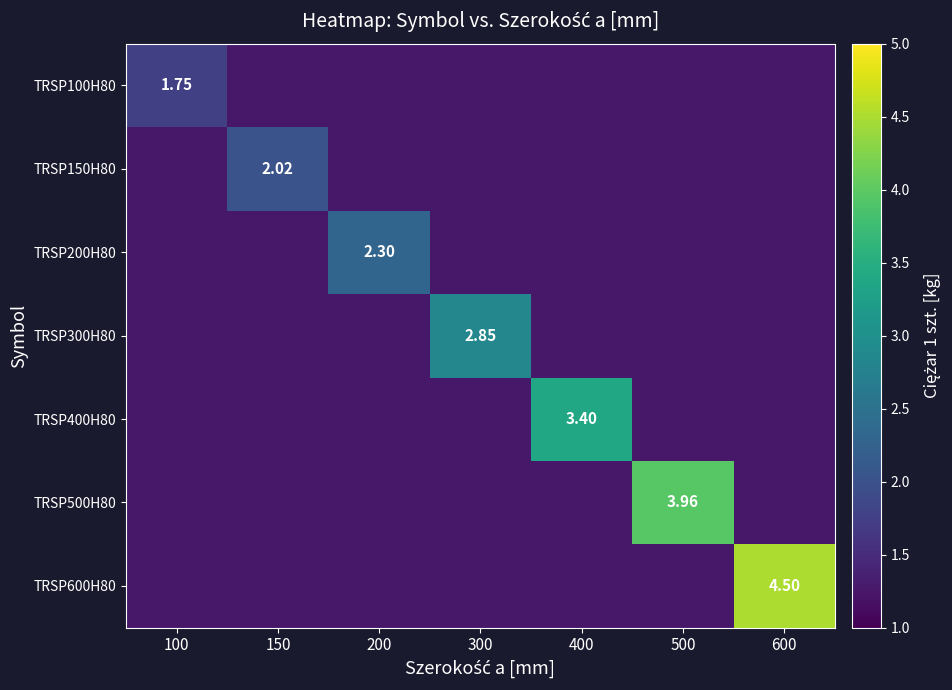

How many TRSP300H80 values are between 1 and 2?

6